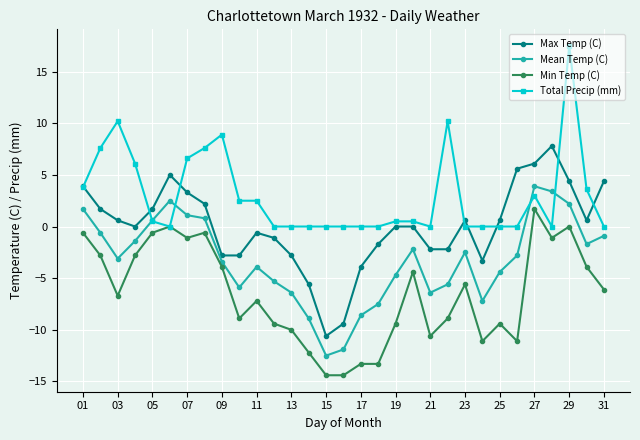

True or false: Min Temp (C) and Max Temp (C) intersect in this chart.

False